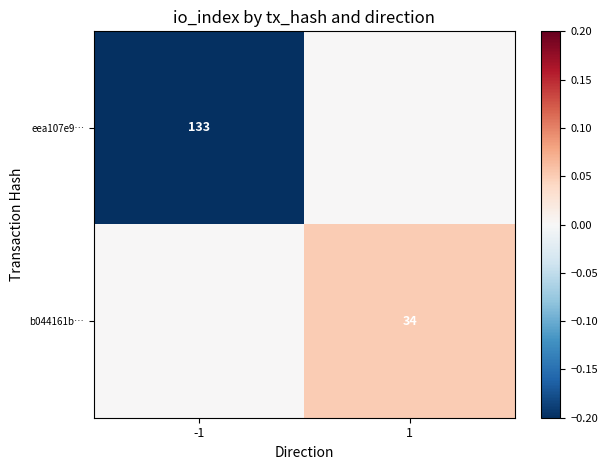

The value of eea107e9… at -1 is 217. True or false?

False